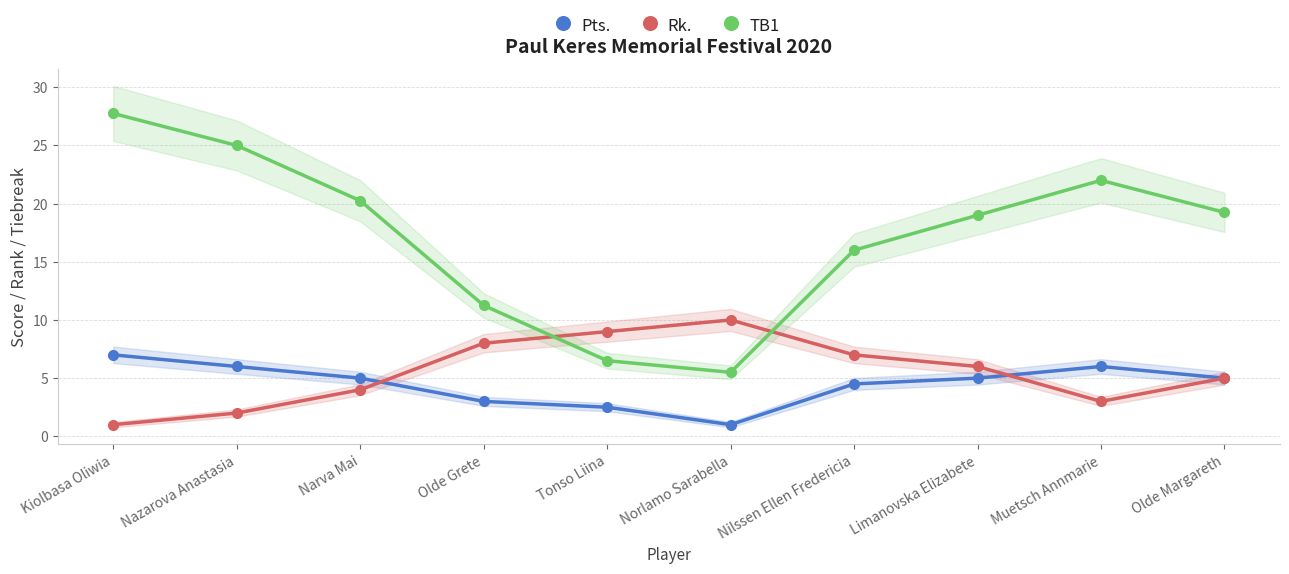

List the series in order of their peak value, lowest first.

Pts., Rk., TB1